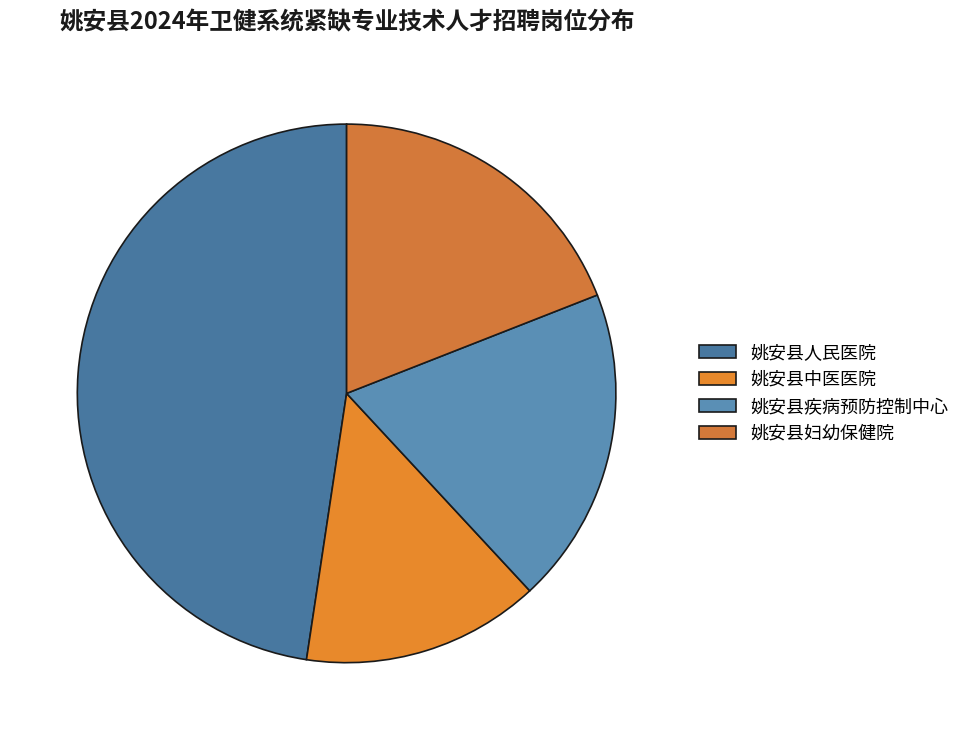

To the nearest percent, what is the difference between the largest and smallest slice percentages?

33%